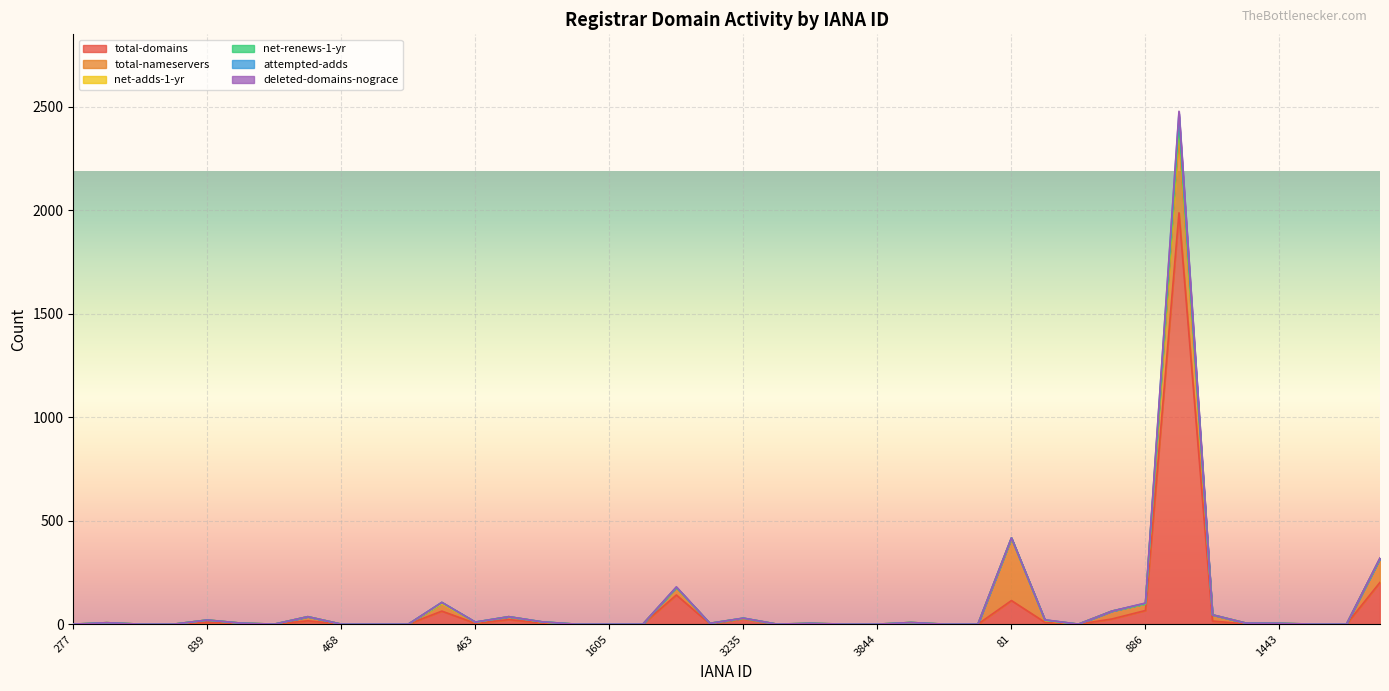

How many series are shown in this chart?

6